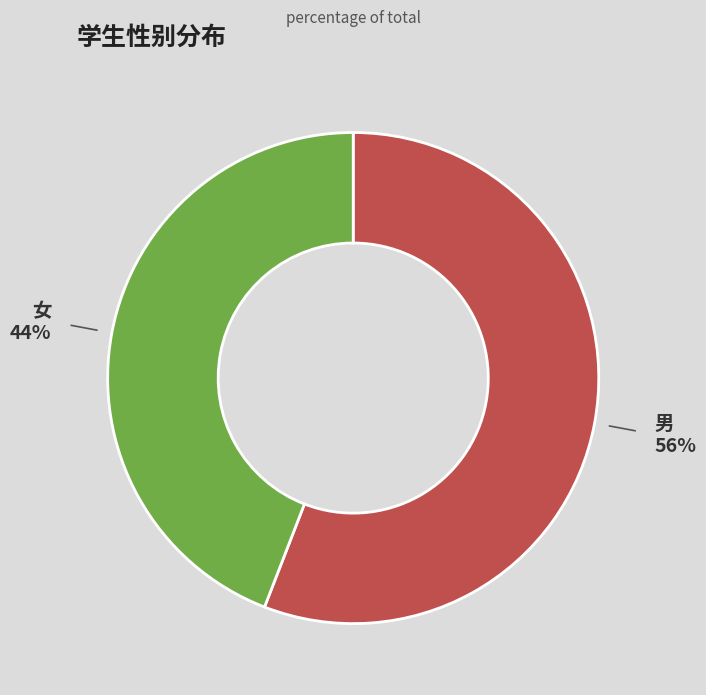

How many slices are in this pie chart?

2